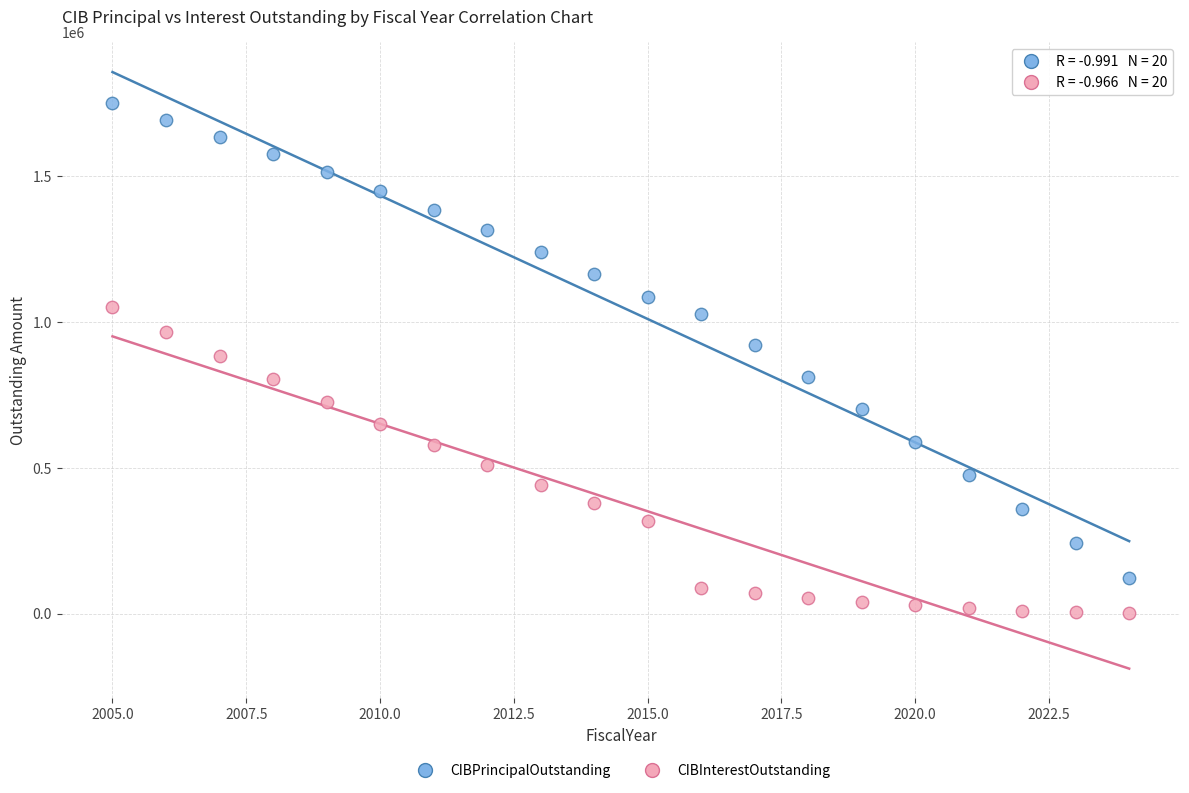

Which series contains the highest Y value?

CIBPrincipalOutstanding